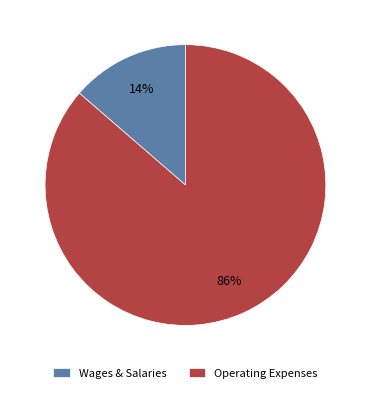

Which category has the biggest portion of the pie?

Operating Expenses